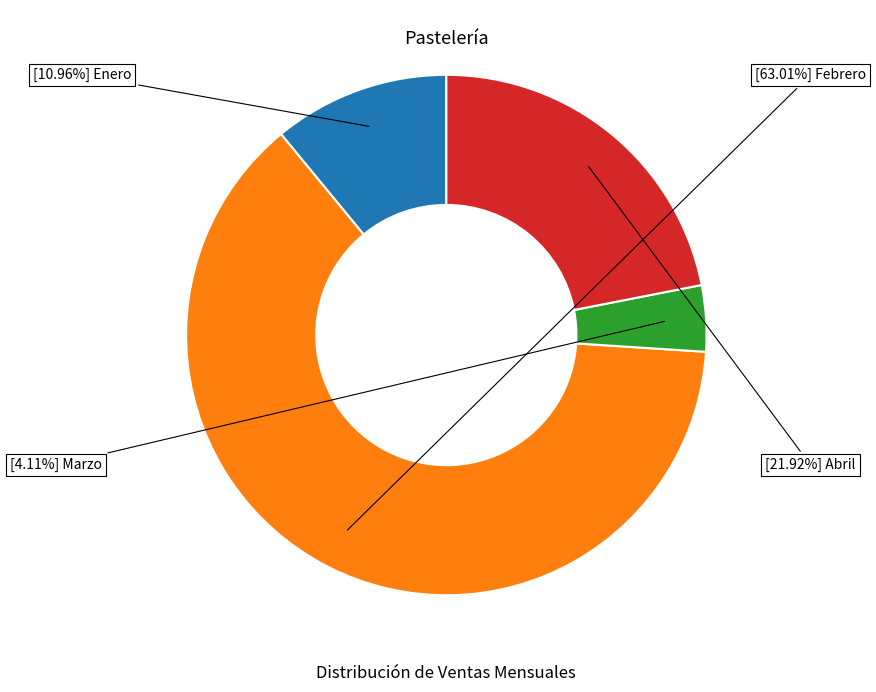

How many segments does this pie chart have?

4